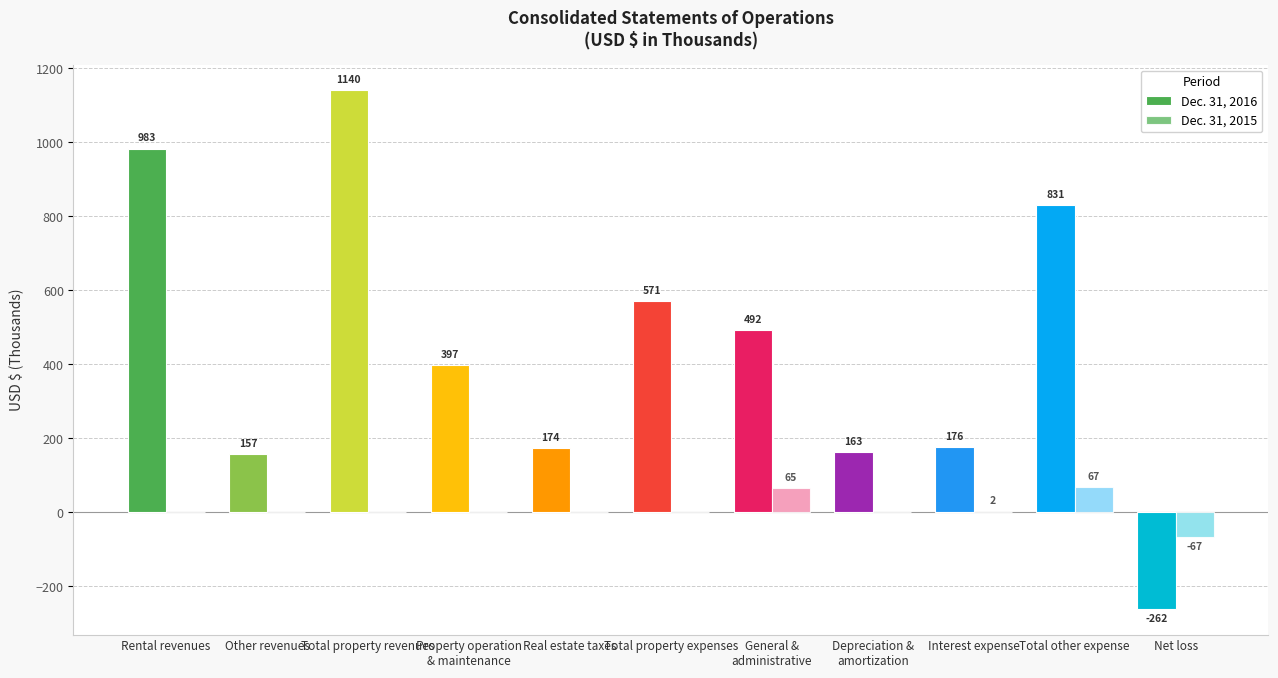

Does the chart contain stacked bars?

No